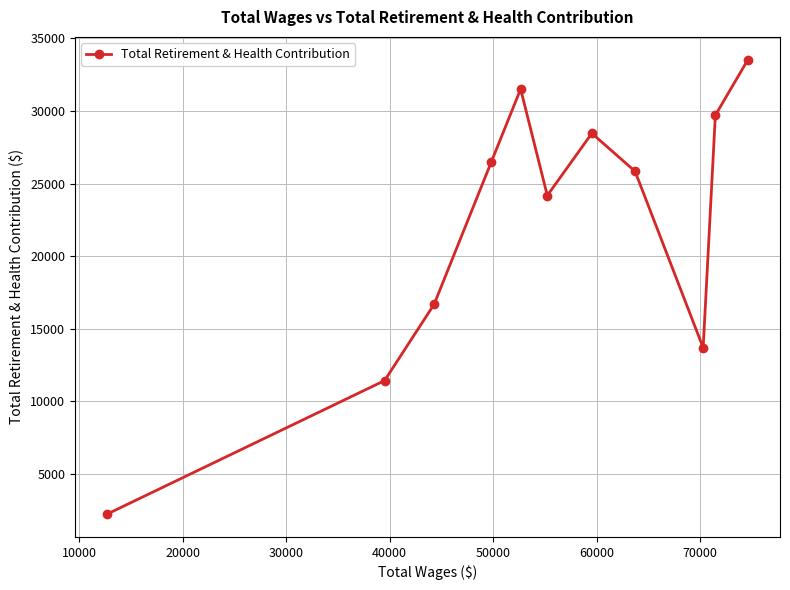

True or false: there are more than 0 points higher than both neighbors.

True